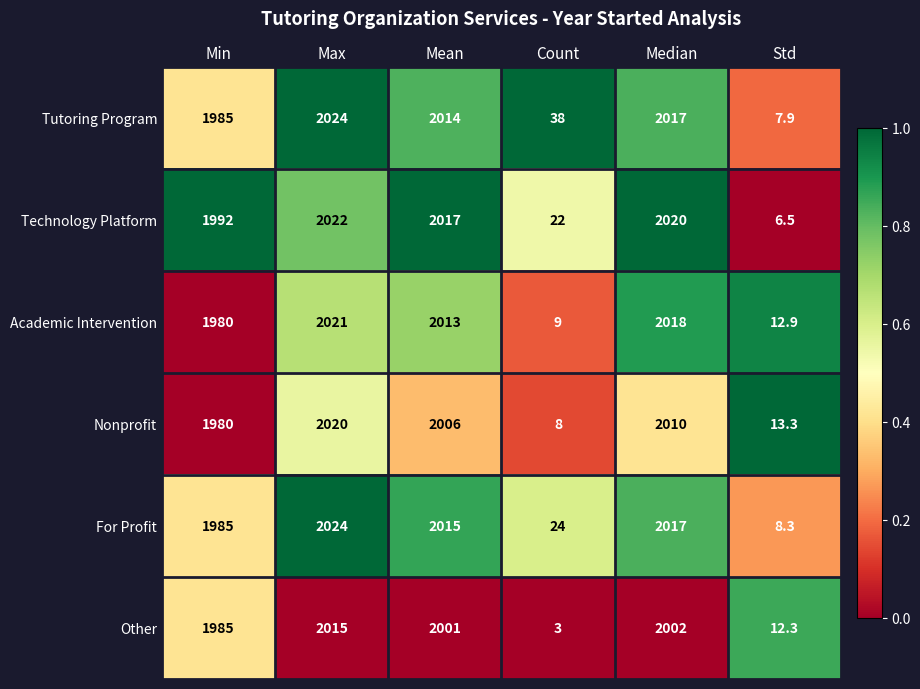

The Technology Platform series shows 2756.9 at Max. True or false?

False